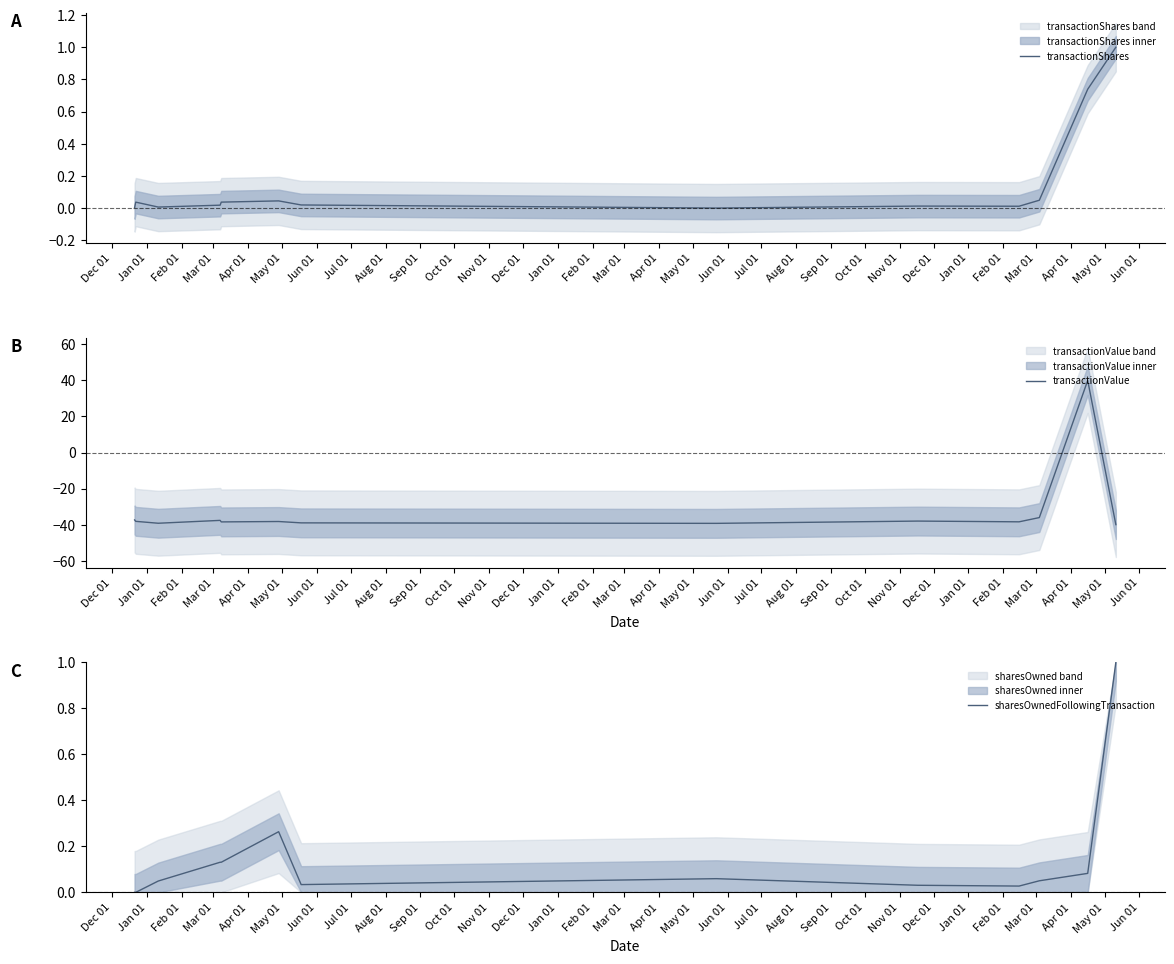

Where is sharesOwnedFollowingTransaction nearest to the value 0?

Dec 01